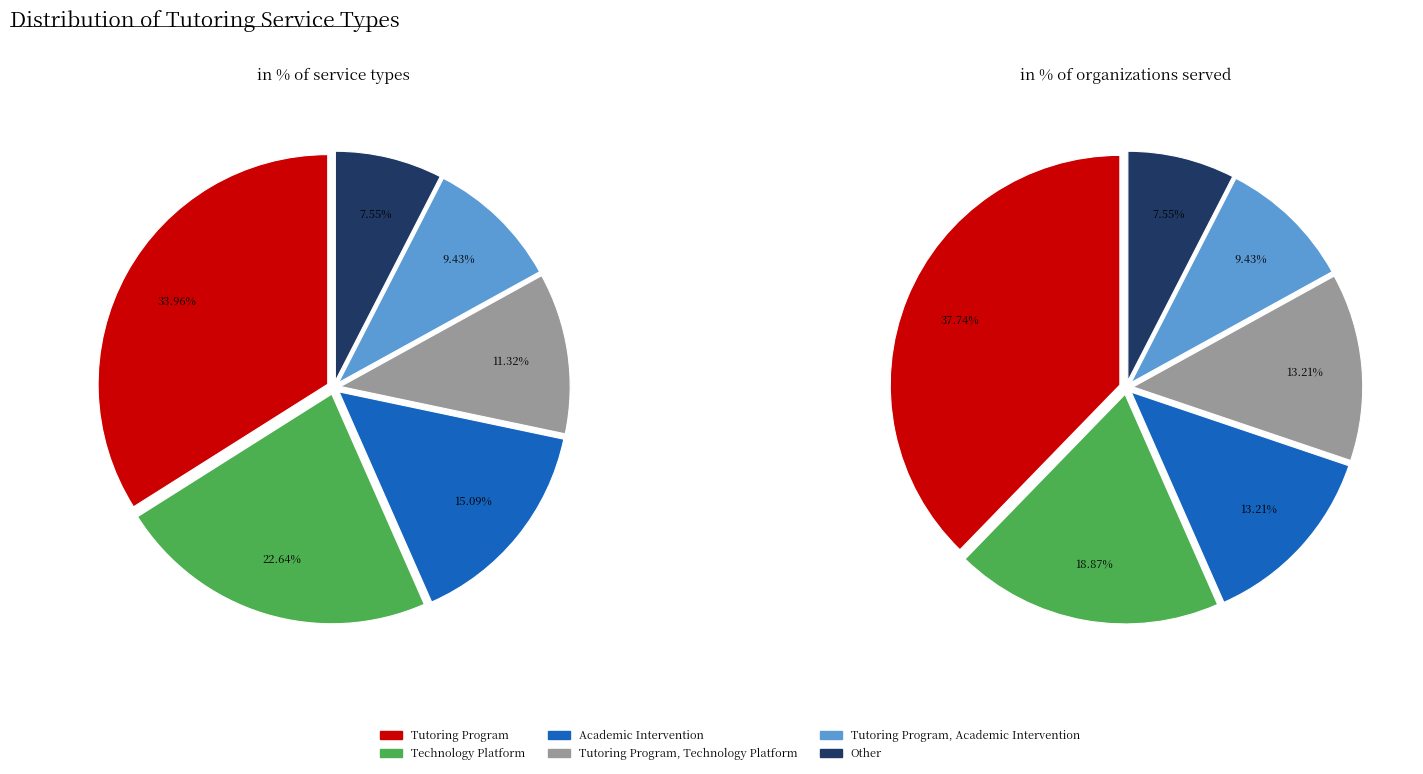

The Academic Intervention slice represents 15% of the pie. True or false?

True